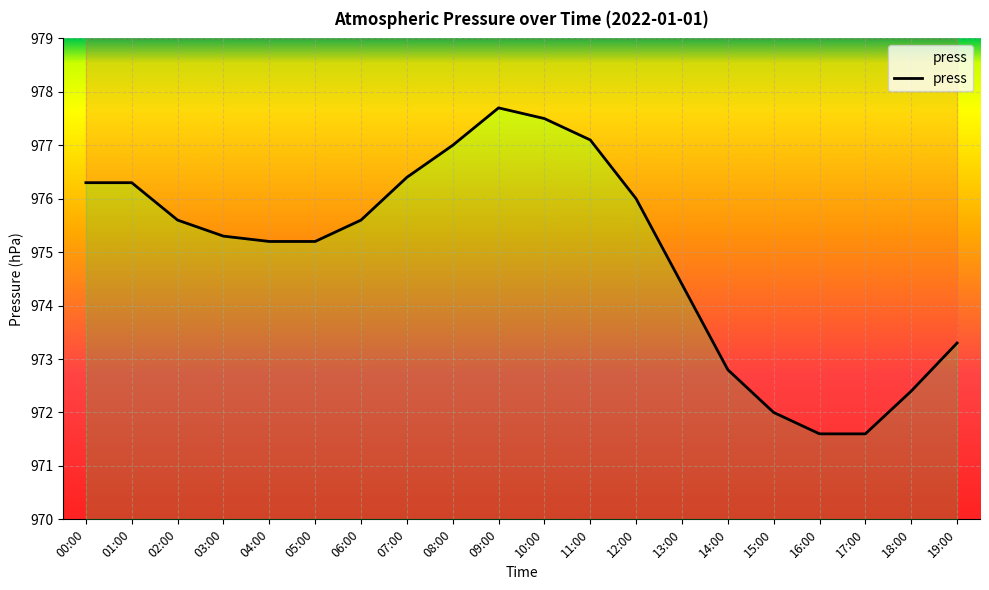

What is the sum of the values at 11:00 and 12:00?

1953.1